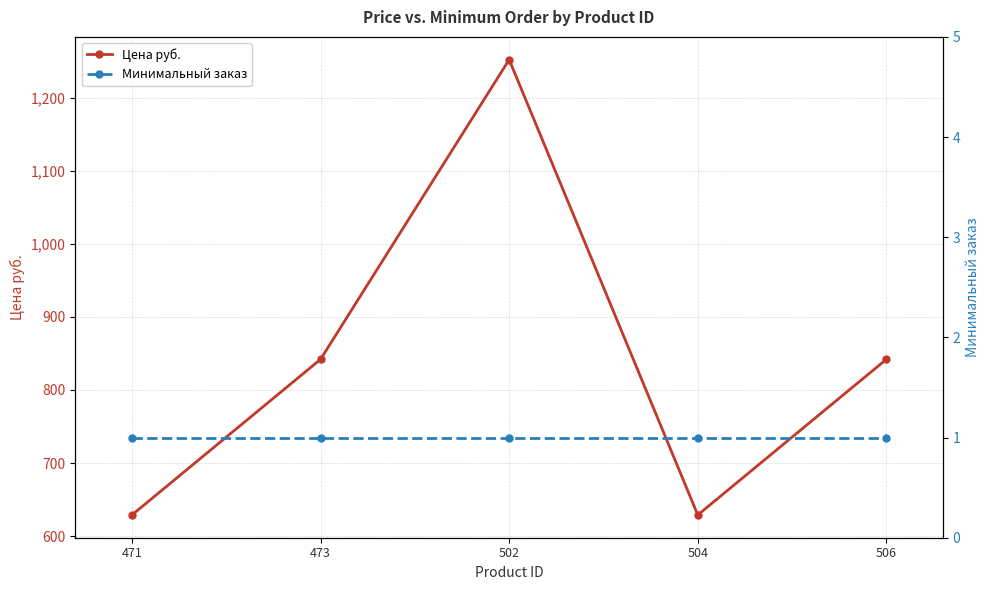

Rank the series by their maximum value, from highest to lowest.

Цена руб., Минимальный заказ